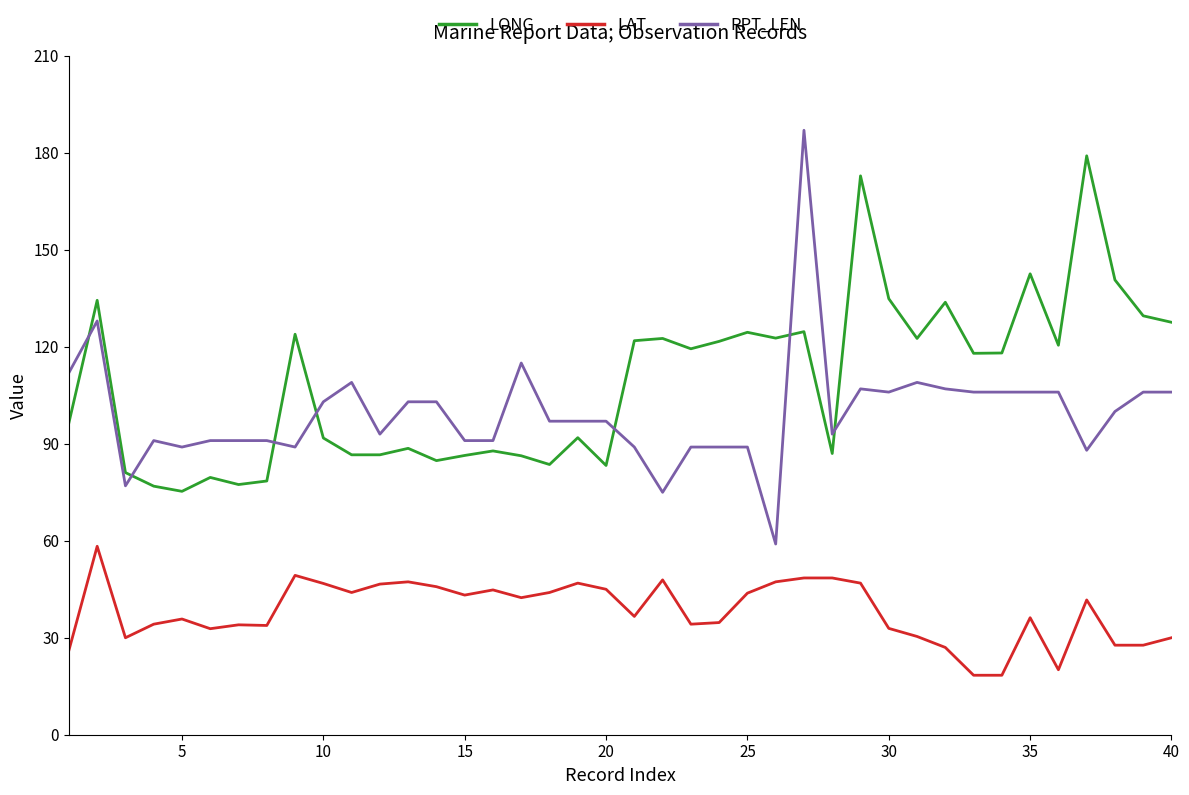

At how many categories does at least one series exceed 101?

27